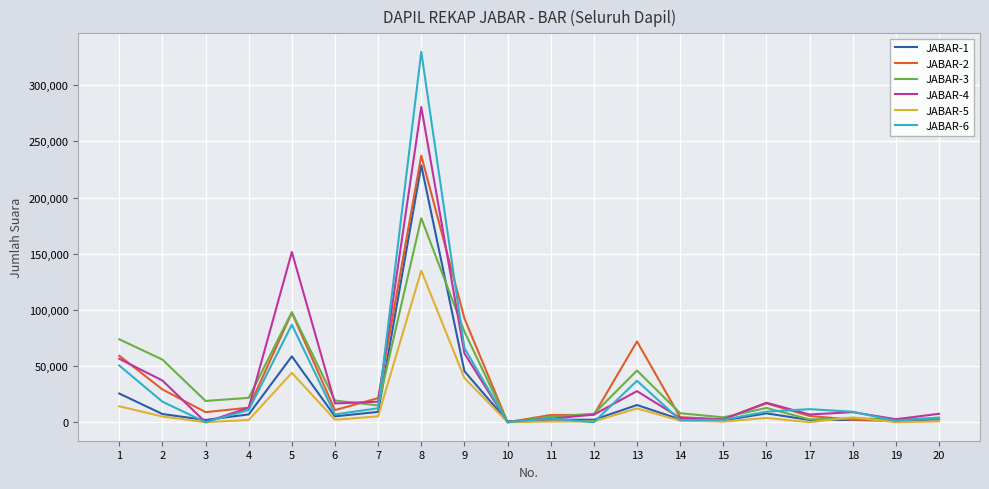

What is the greatest value displayed?

329679